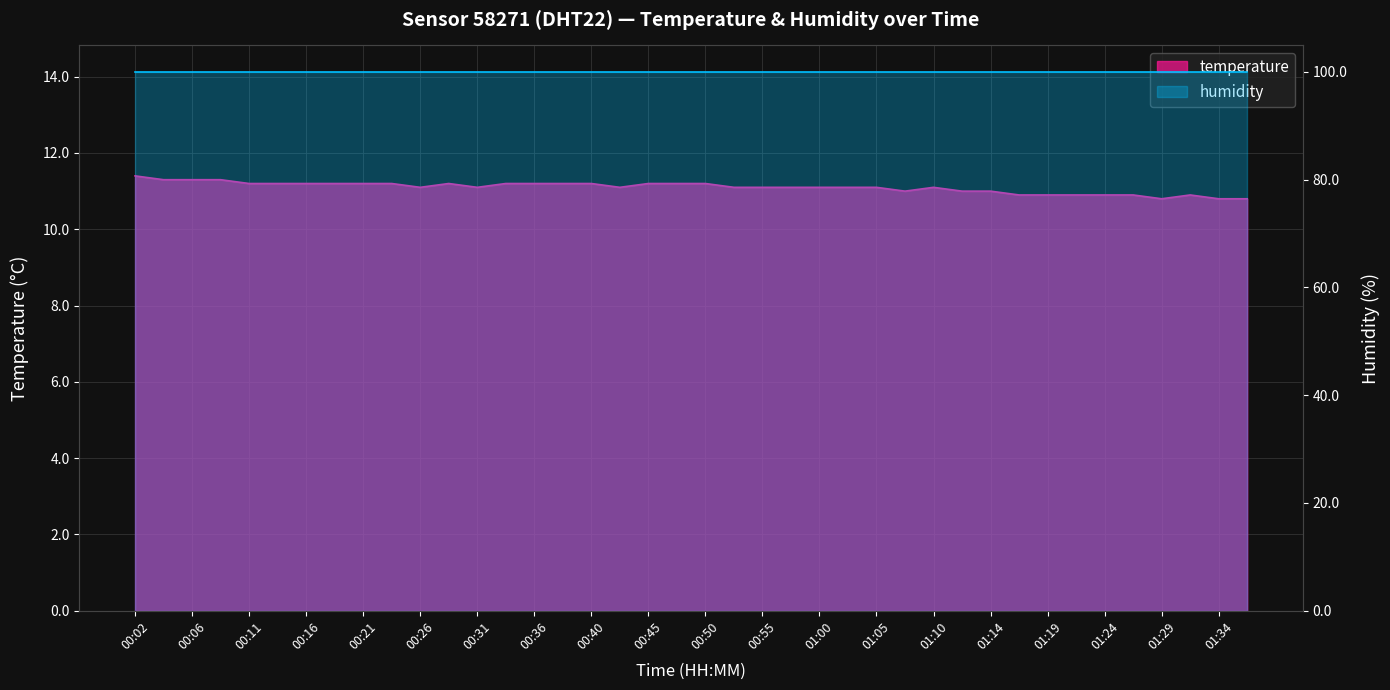

What is the minimum value shown in the chart?

10.8